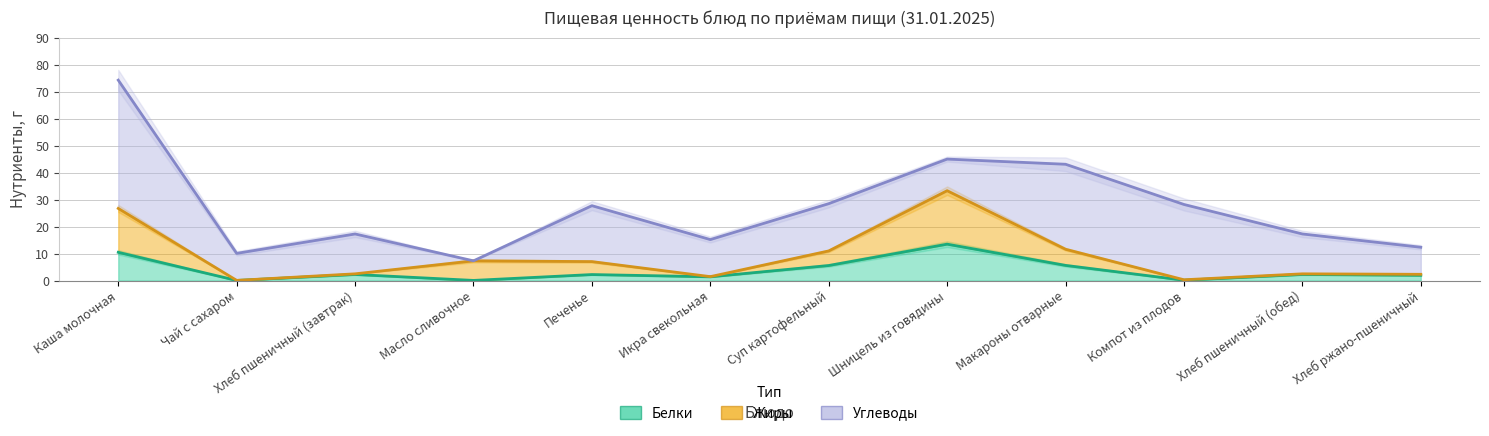

What is the total value across all series at Каша молочная?

37.2